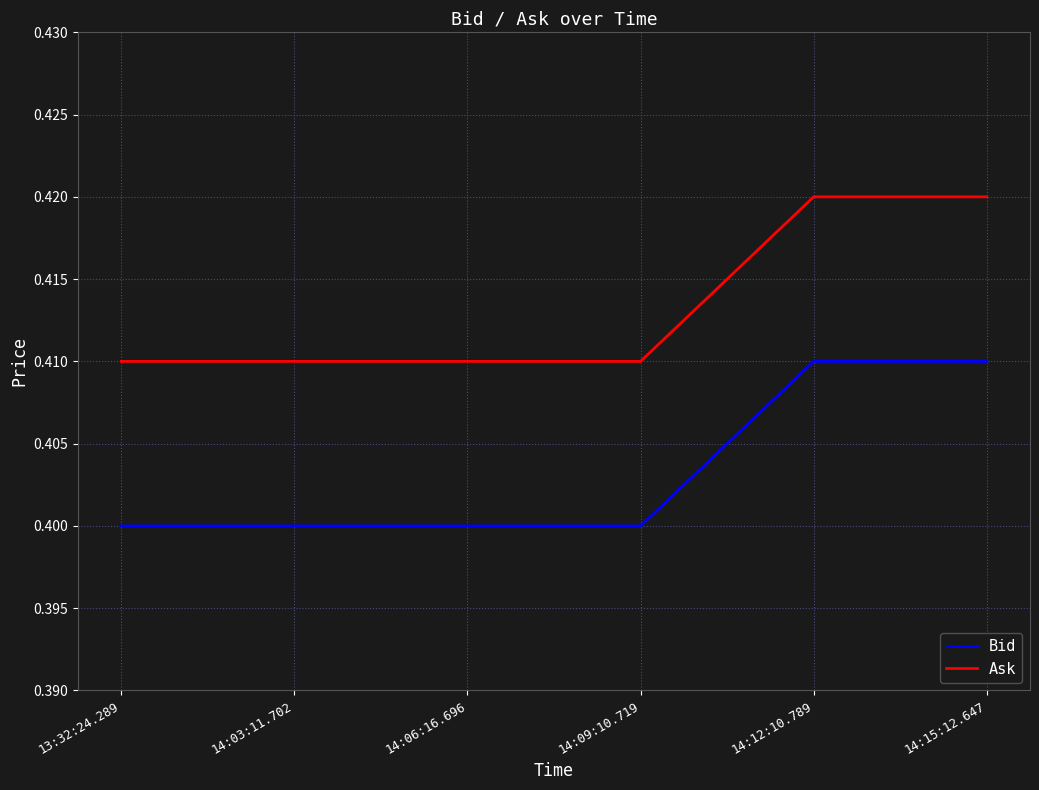

The value of Bid at 14:15:12.647 is 0.4. True or false?

True